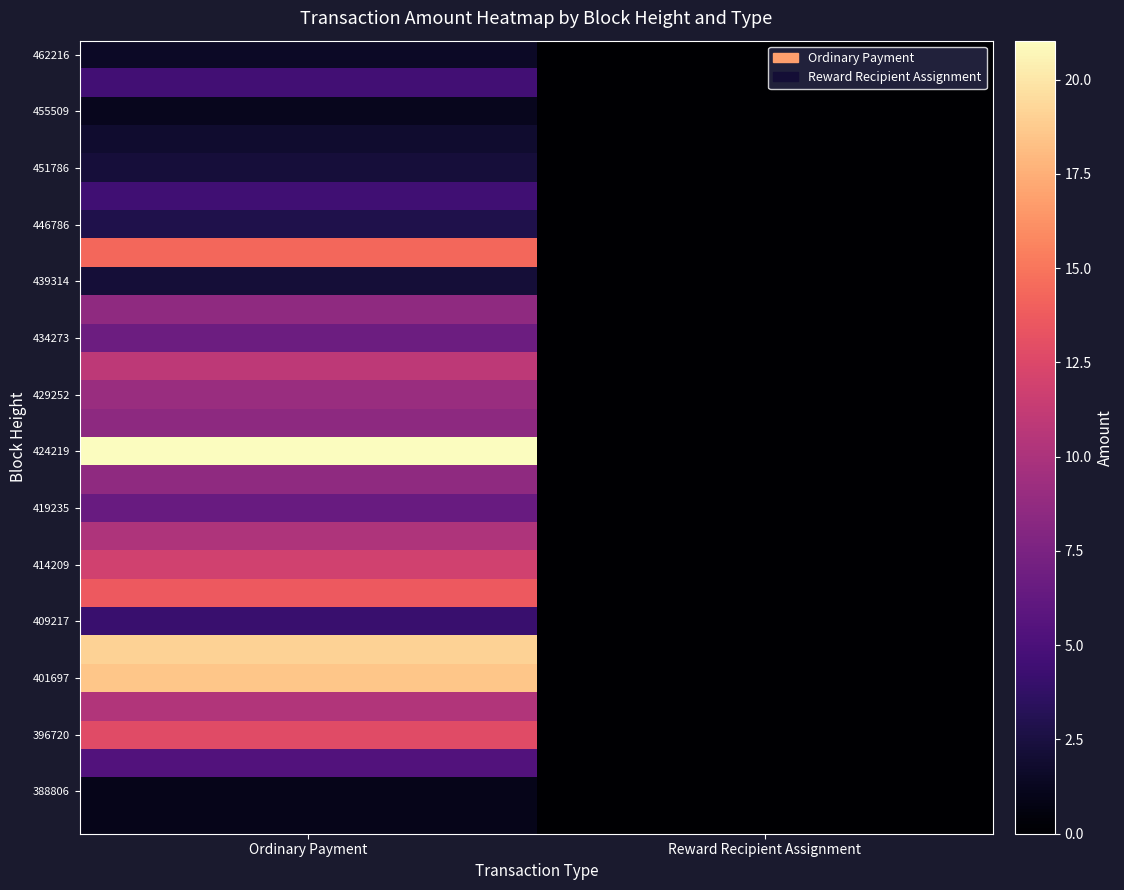

How many data points does each series have?

2